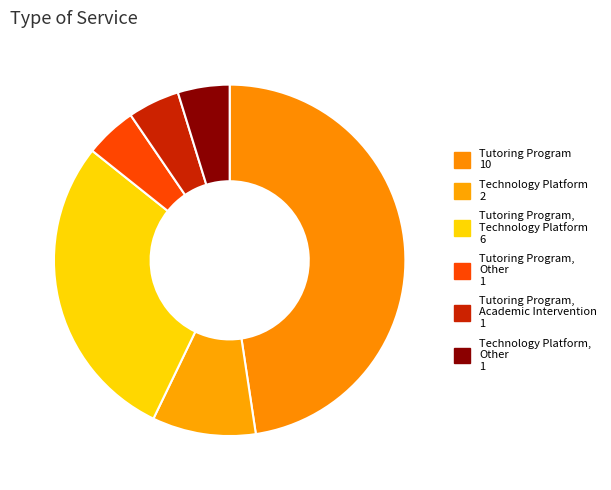

Count the number of slices in the pie.

6